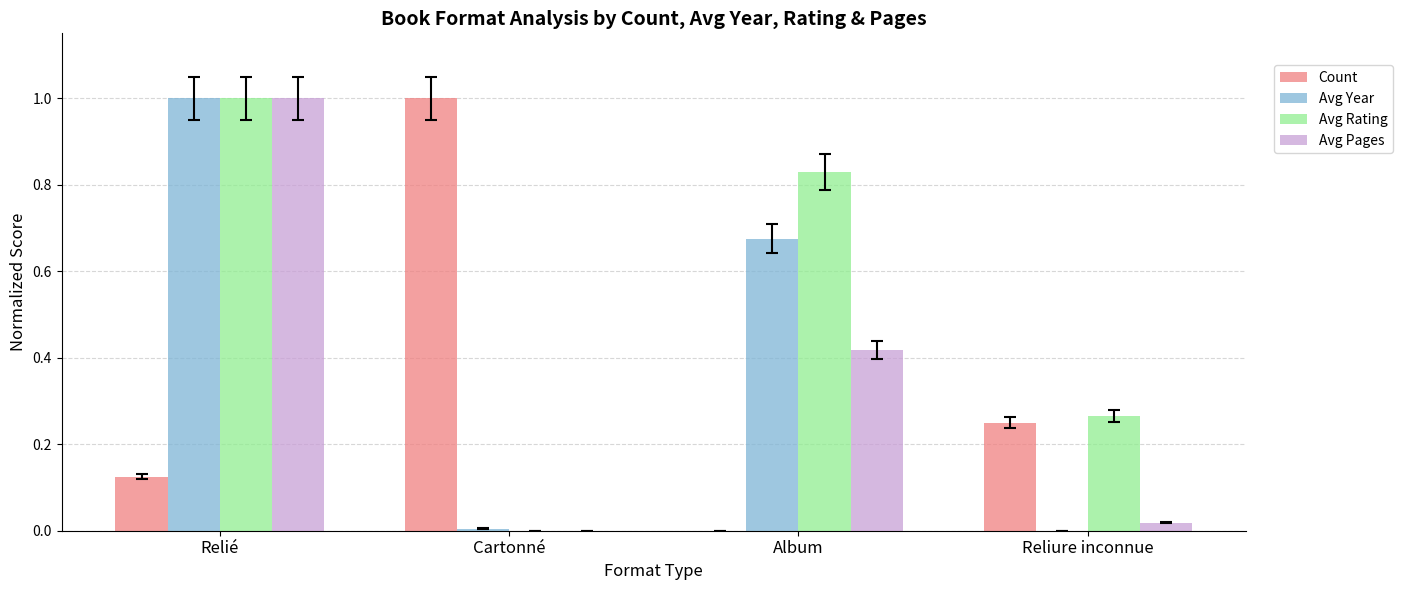

Which series has the largest total across all categories?

Avg Rating